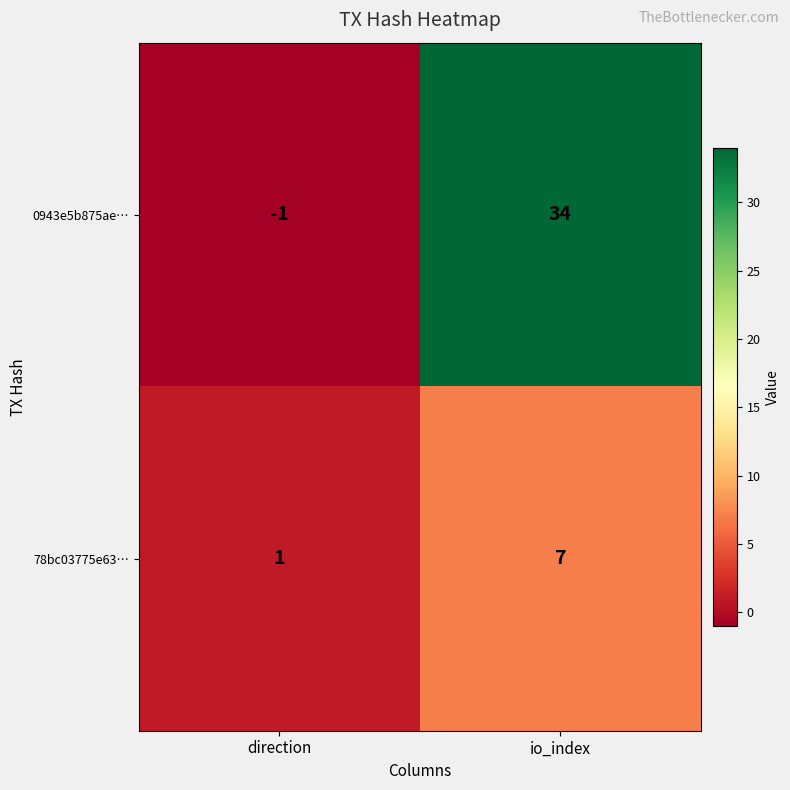

What is the difference between the 78bc03775e63… values at direction and io_index?

6